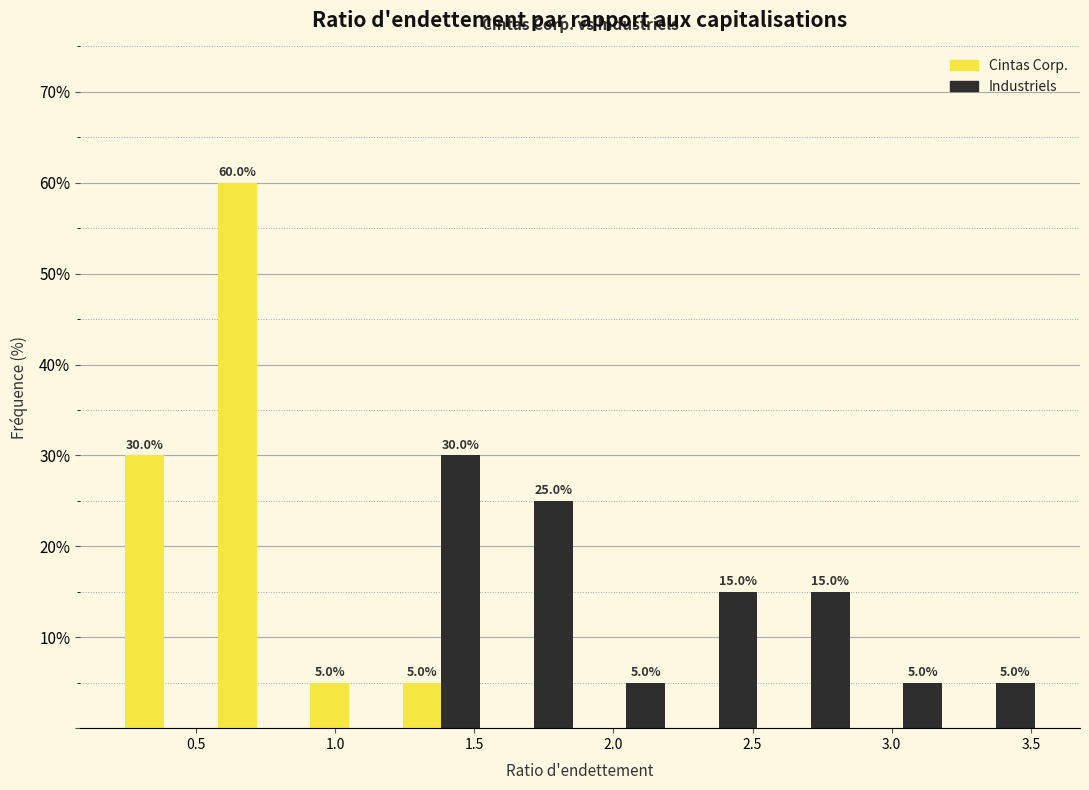

In the Industriels series, which range on the x-axis has the tallest bar?

1.20 to 1.55